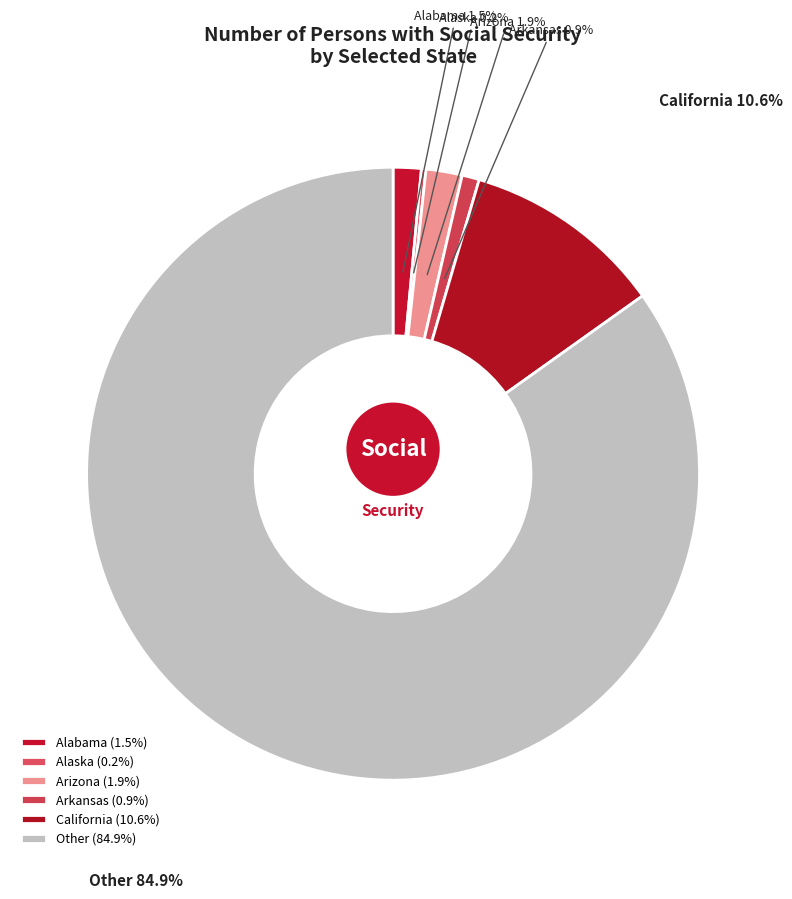

What percentage is NOT represented by Arizona?

98.1%